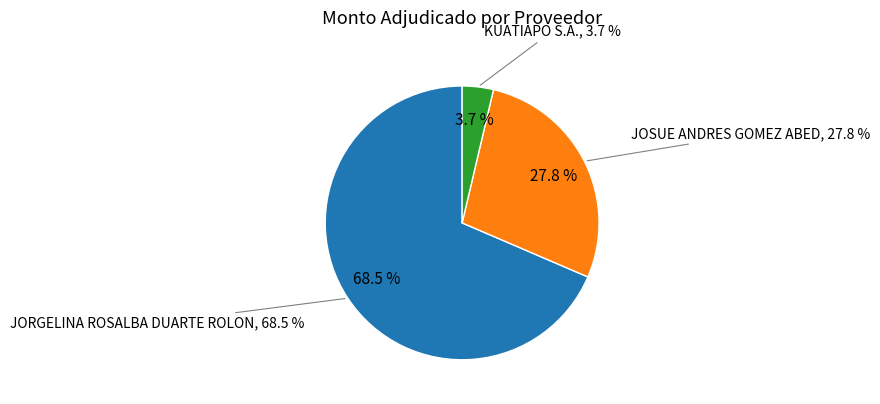

True or false: KUATIAPO S.A. accounts for 4% of the total.

True